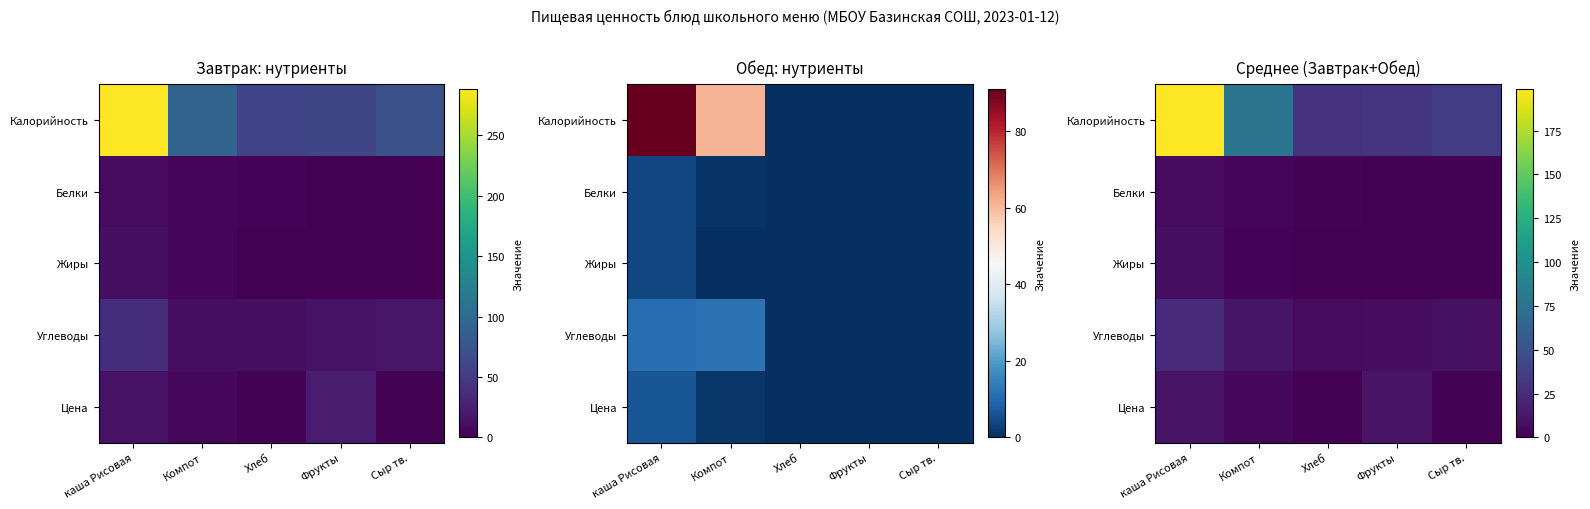

What is the spread (max minus min) of values at Фрукты?

30.0